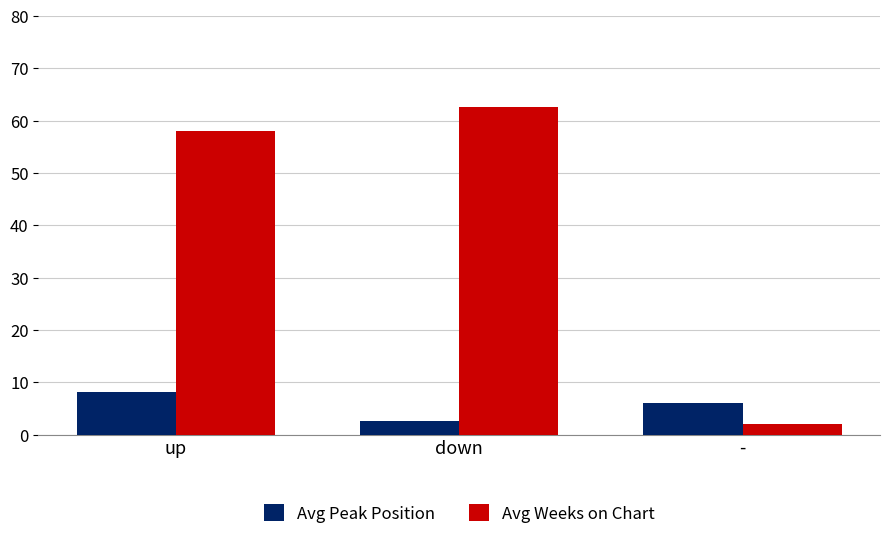

The Avg Weeks on Chart series shows 102.4 at up. True or false?

False